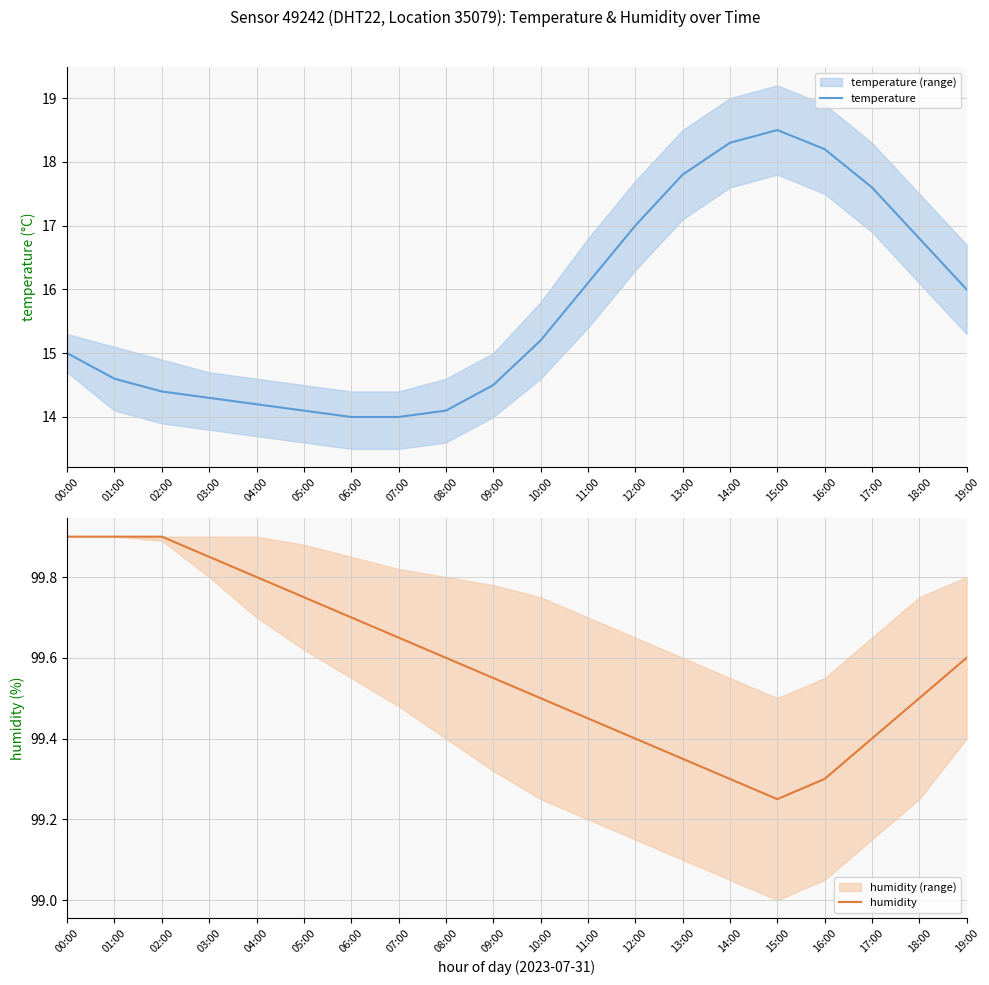

What is the value of the temperature point at the 10th from the left?

14.5